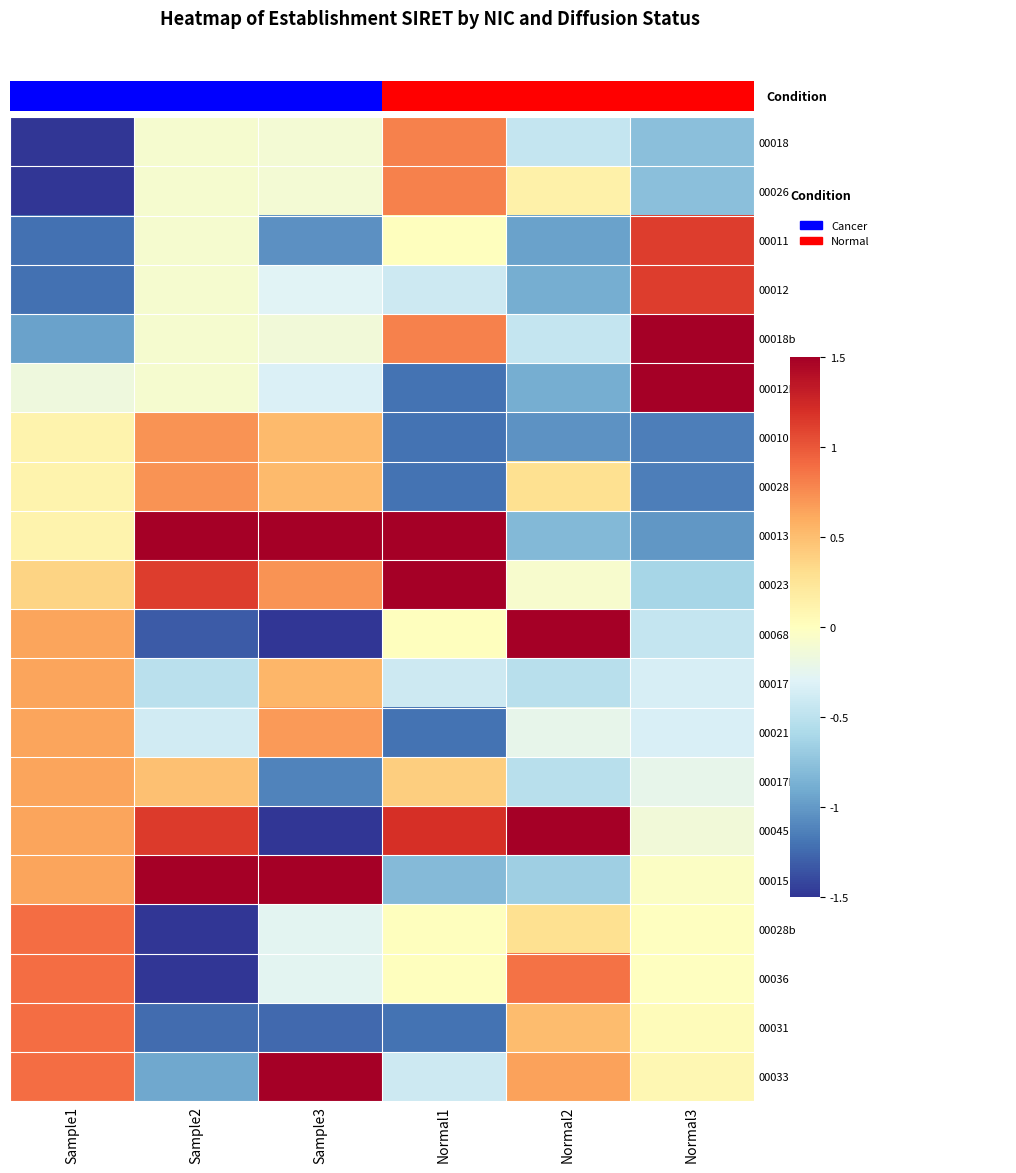

How many series are shown in this chart?

20